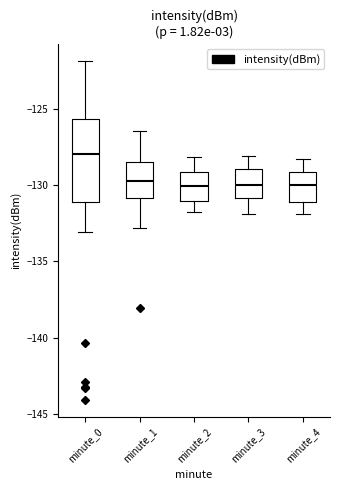

Which box is the tallest, from its lower edge to its upper edge?

minute_0